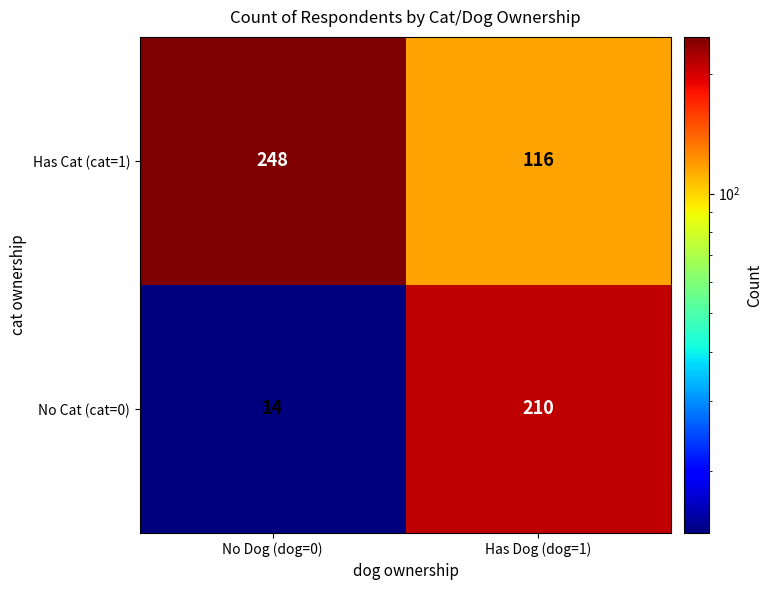

What is the sum of all Has Cat (cat=1) values?

364